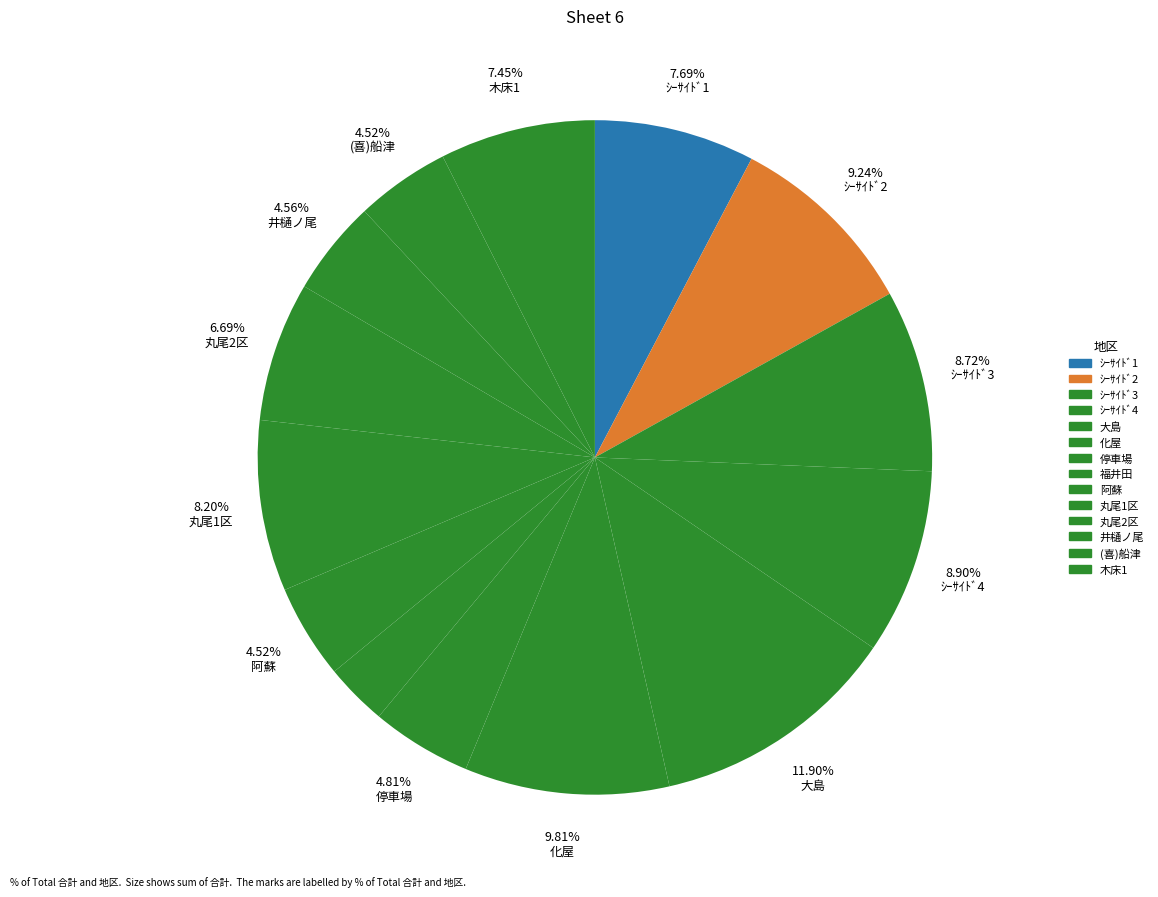

How many slices are in this pie chart?

14